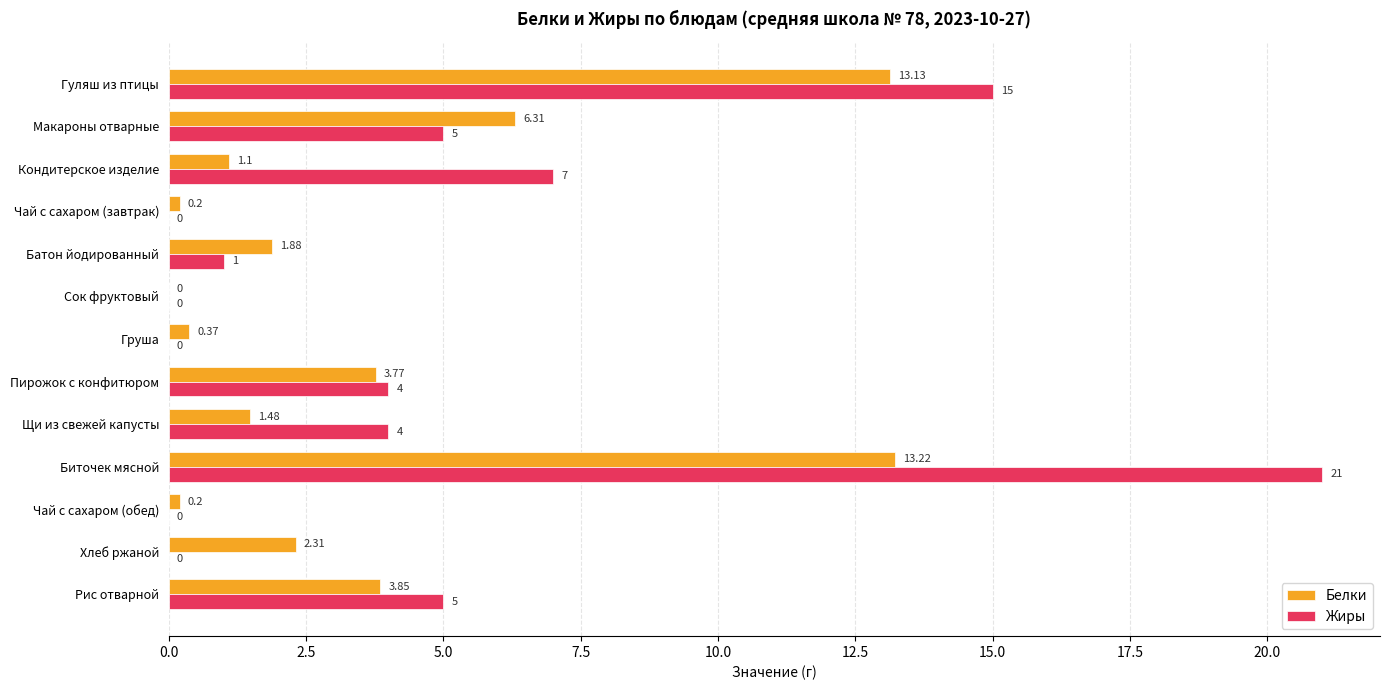

Between Щи из свежей капусты and Биточек мясной, which series saw the biggest shift?

Жиры